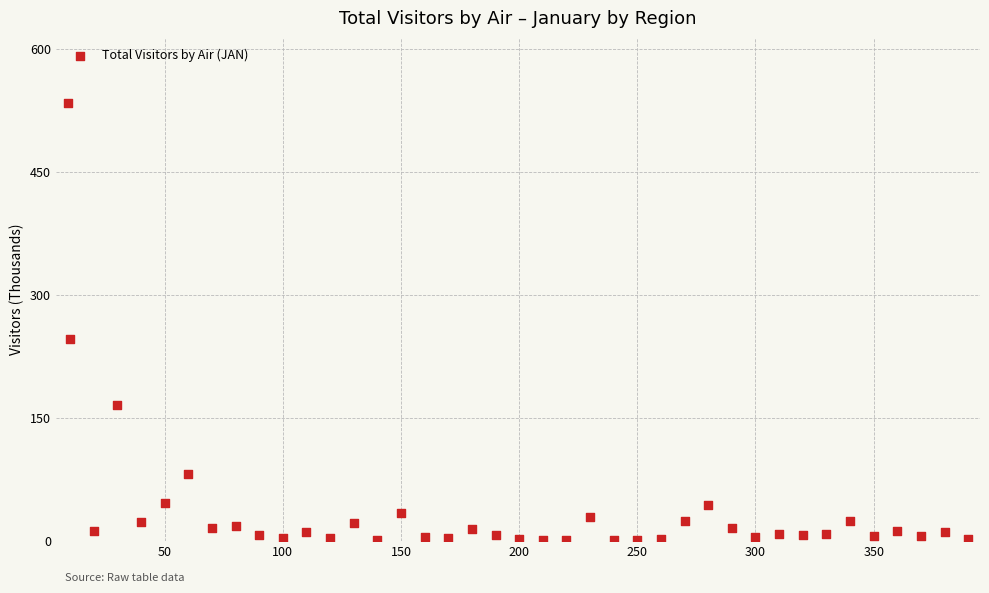

What is the range of Y values (max minus min)?

532.7